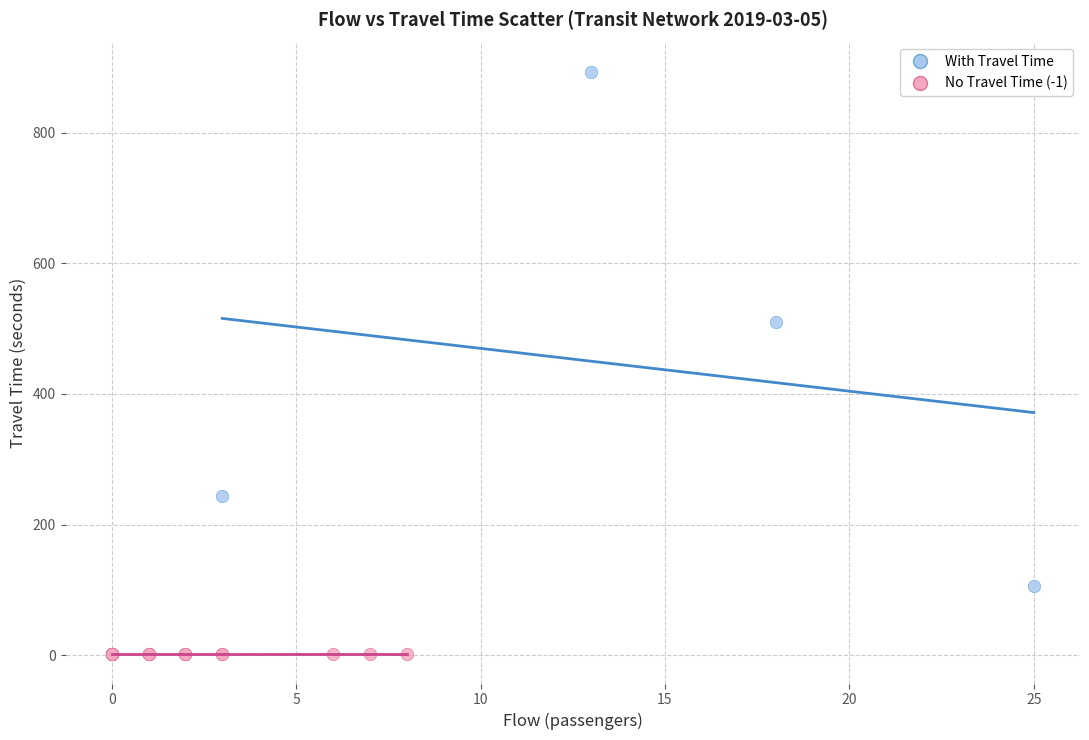

Which series contains the lowest Y value?

No Travel Time (-1)